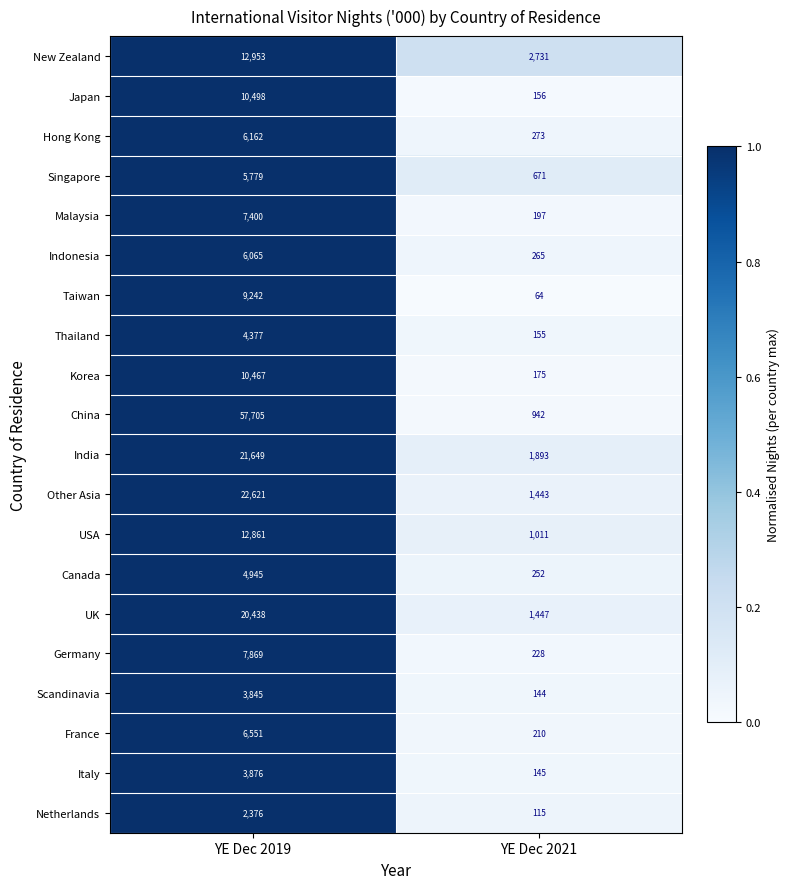

What is the difference between the maximum and minimum values in the Malaysia series?

7203